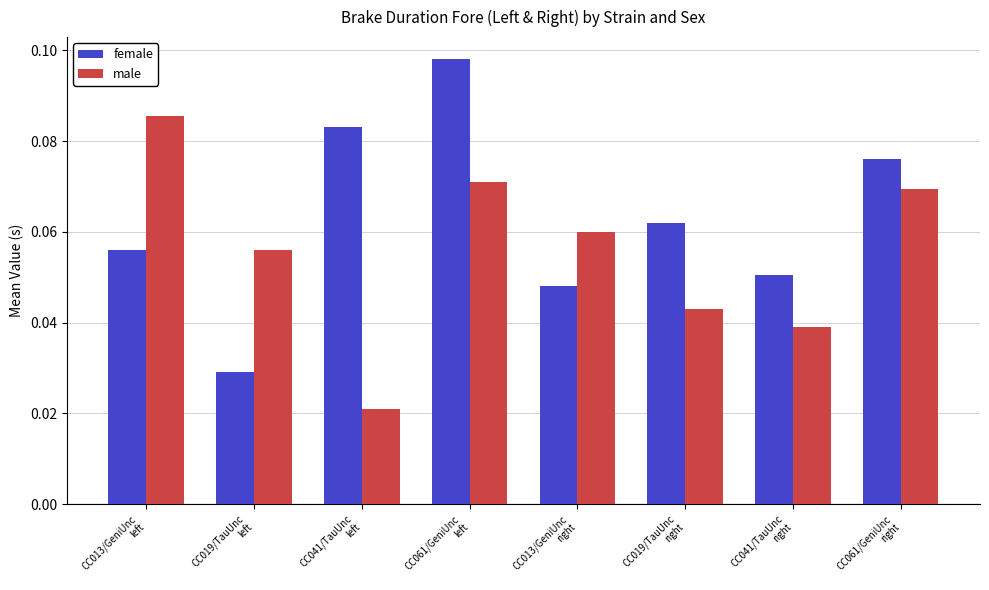

How many male values are between 0 and 1?

8